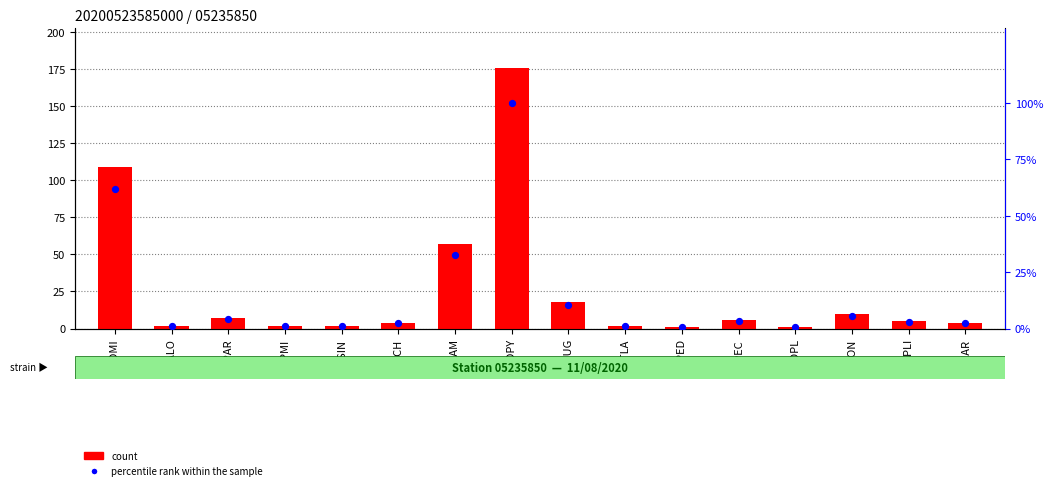

Which series reaches the maximum Y coordinate?

count